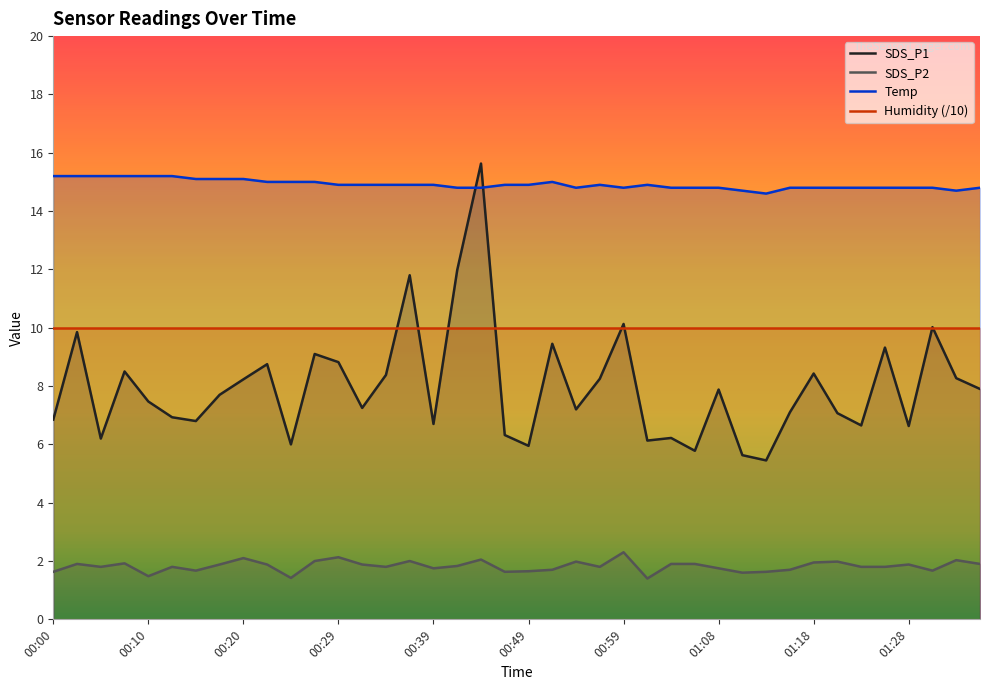

How many series are shown in this chart?

4